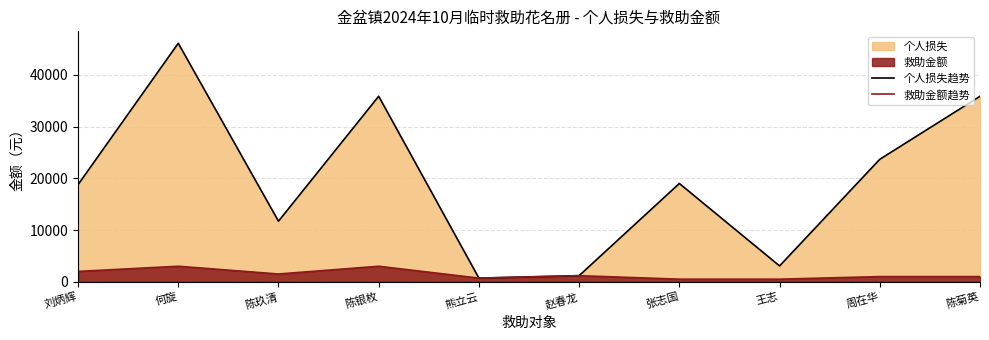

Rank the series by their average value, from highest to lowest.

个人损失趋势, 救助金额趋势